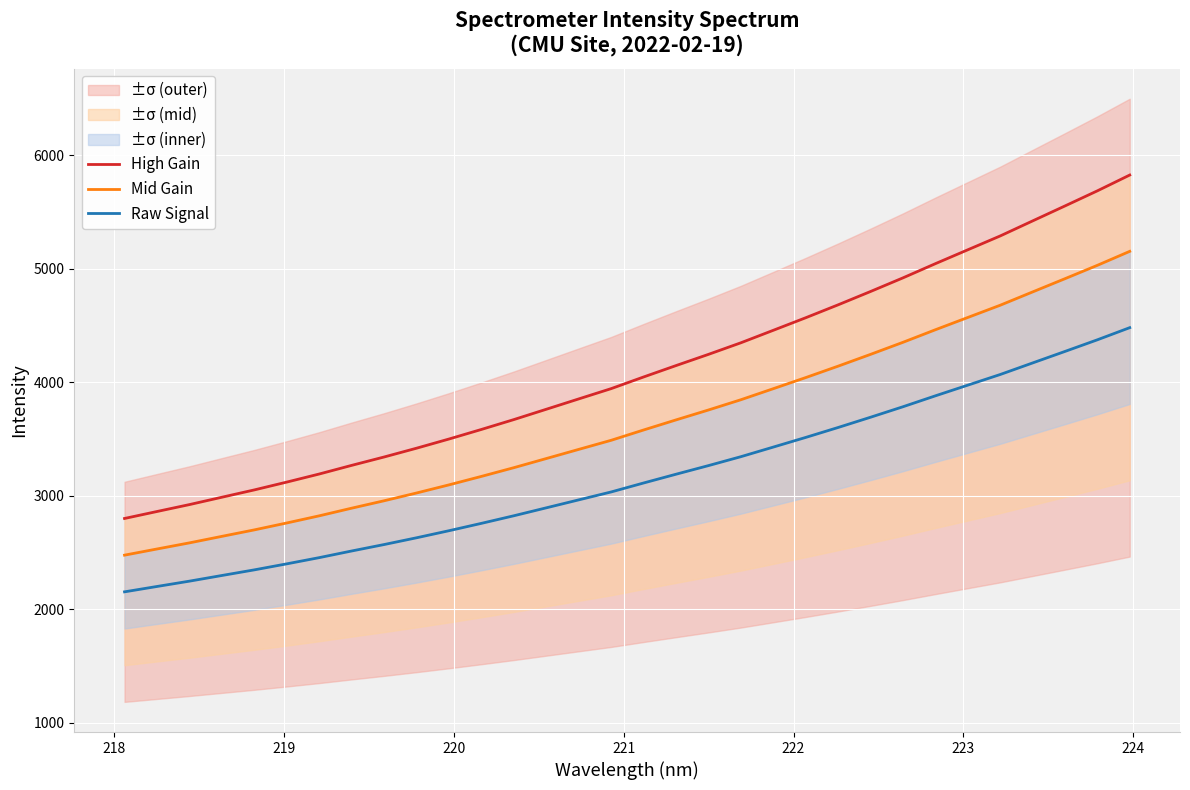

True or false: Raw Signal has a value of 1070.6 at 23.

False